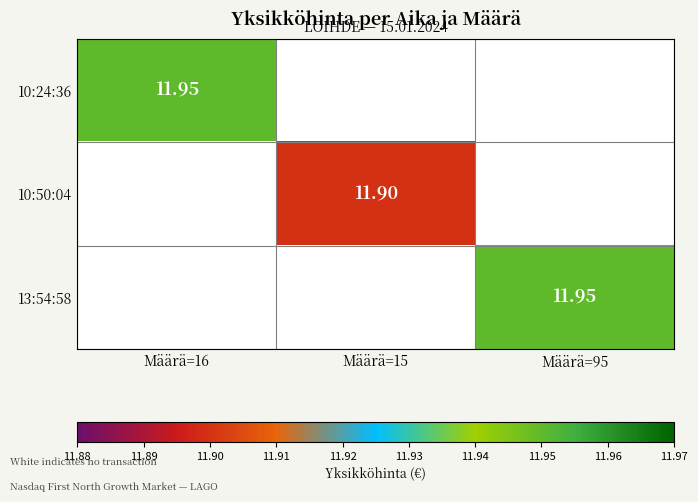

Between Määrä=15 and Määrä=16, which is larger?

Määrä=16